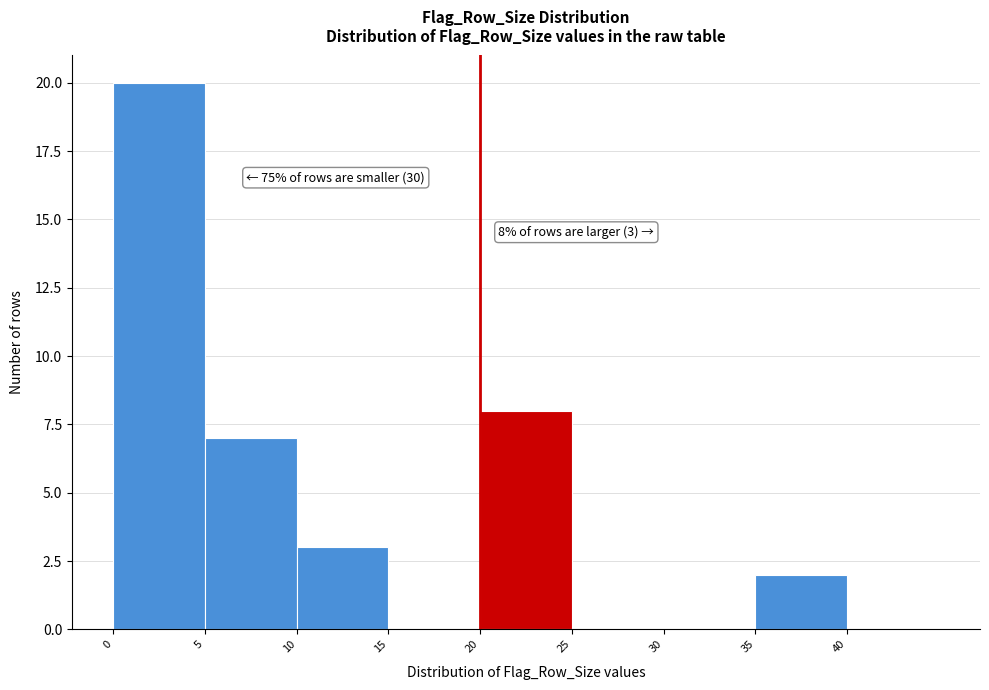

Over which range of the x-axis is the bar tallest?

0 to 5